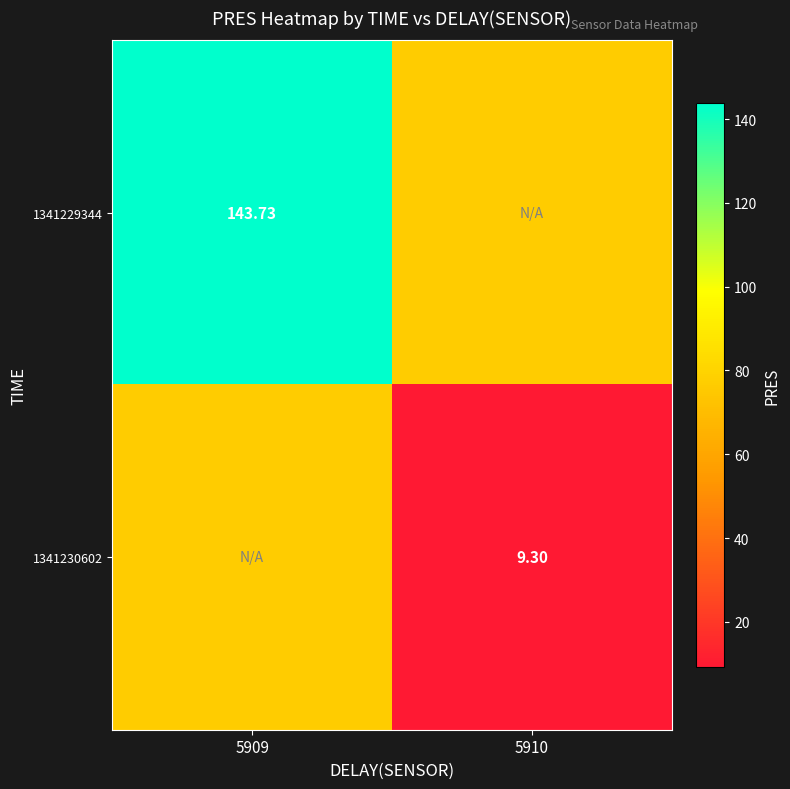

Is the value of 1341229344 at 5909 greater than the value of 1341230602 at 5910?

Yes